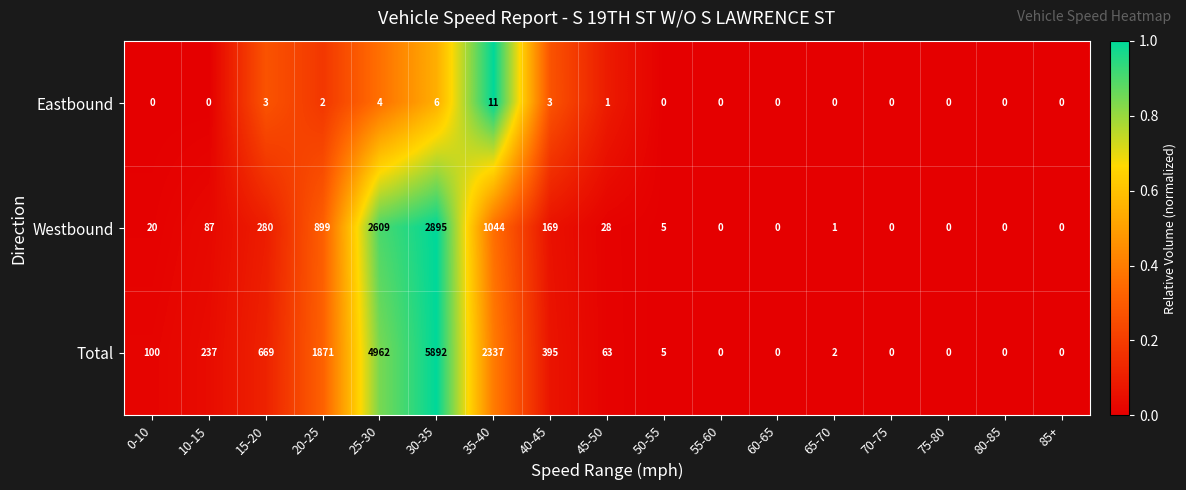

The Eastbound series shows 3 at 15-20. True or false?

True